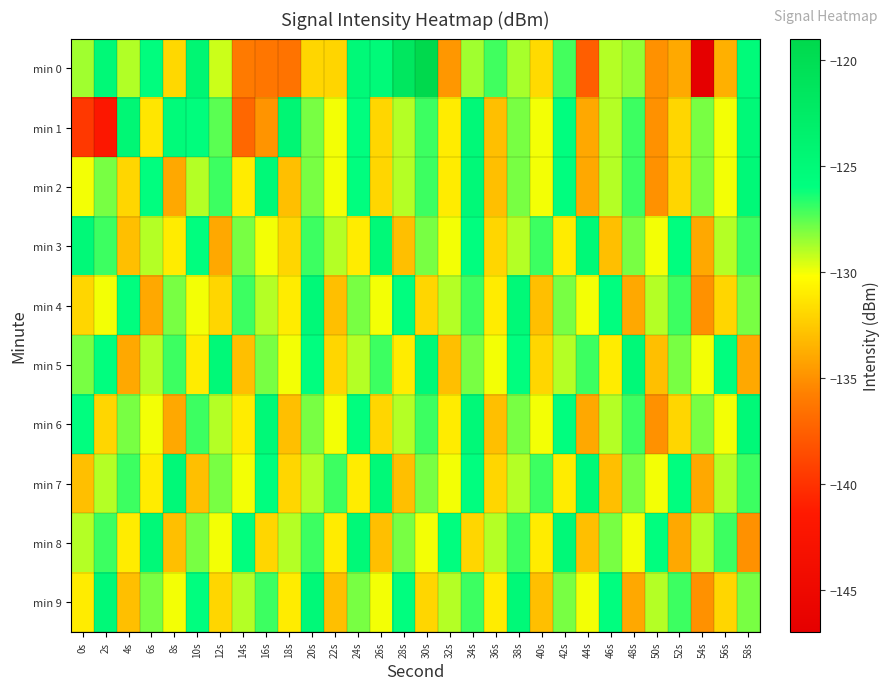

What is the difference between the highest and lowest values at 8s?

9.0